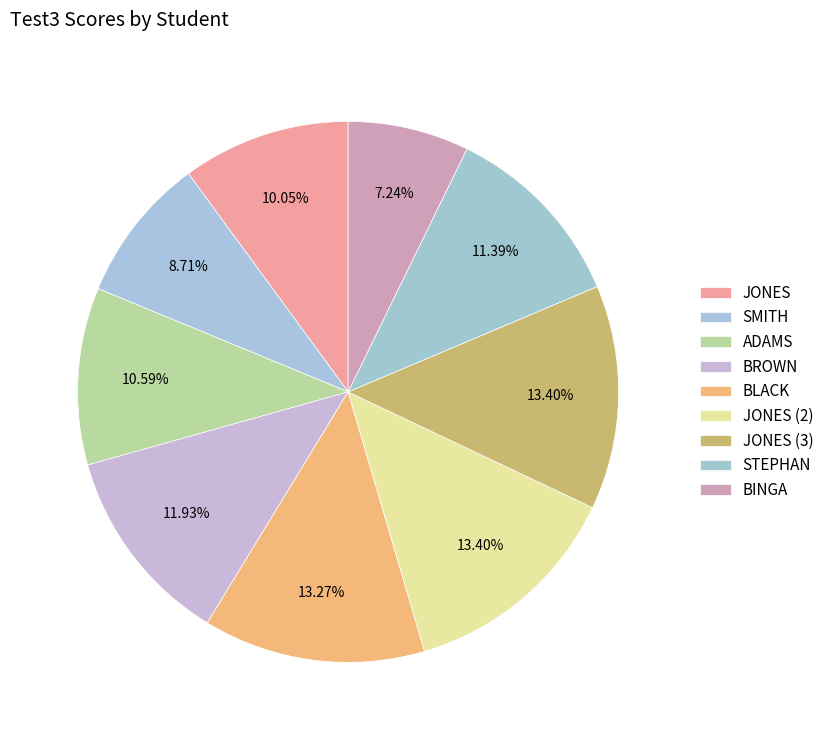

Does STEPHAN account for over 50% of the chart?

No